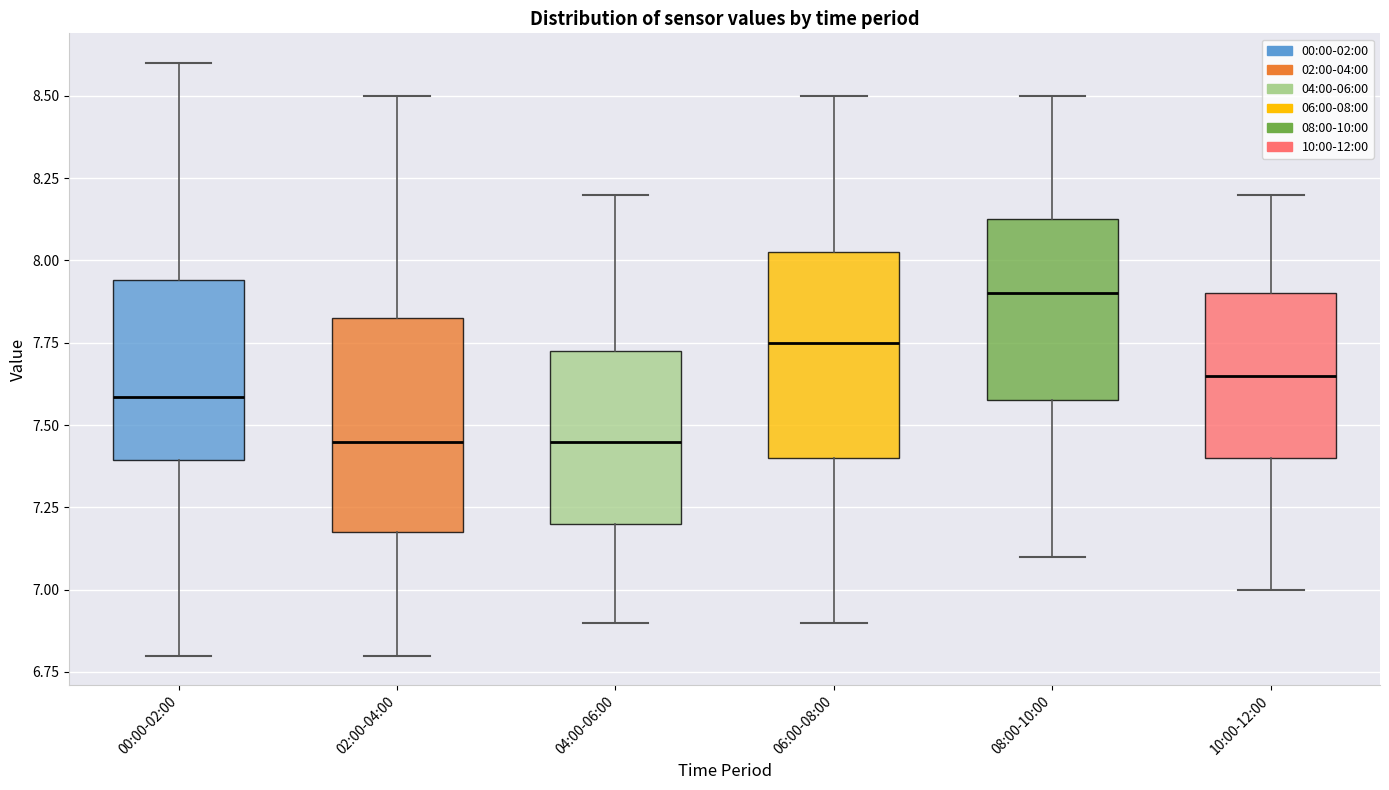

Where does the median line of the box for 00:00-02:00 sit on the y-axis? The values are not printed on the chart, so give them approximately, as read against the axis.

7.60